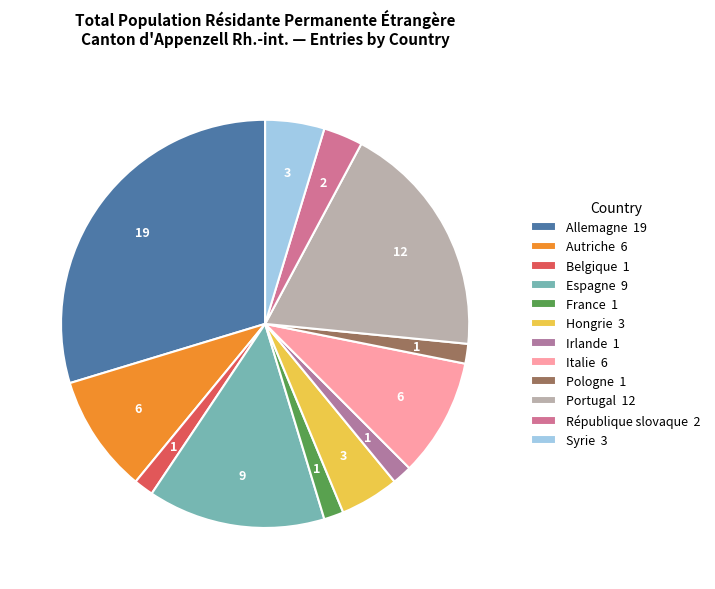

Is it true that Irlande is 9% of the pie?

False